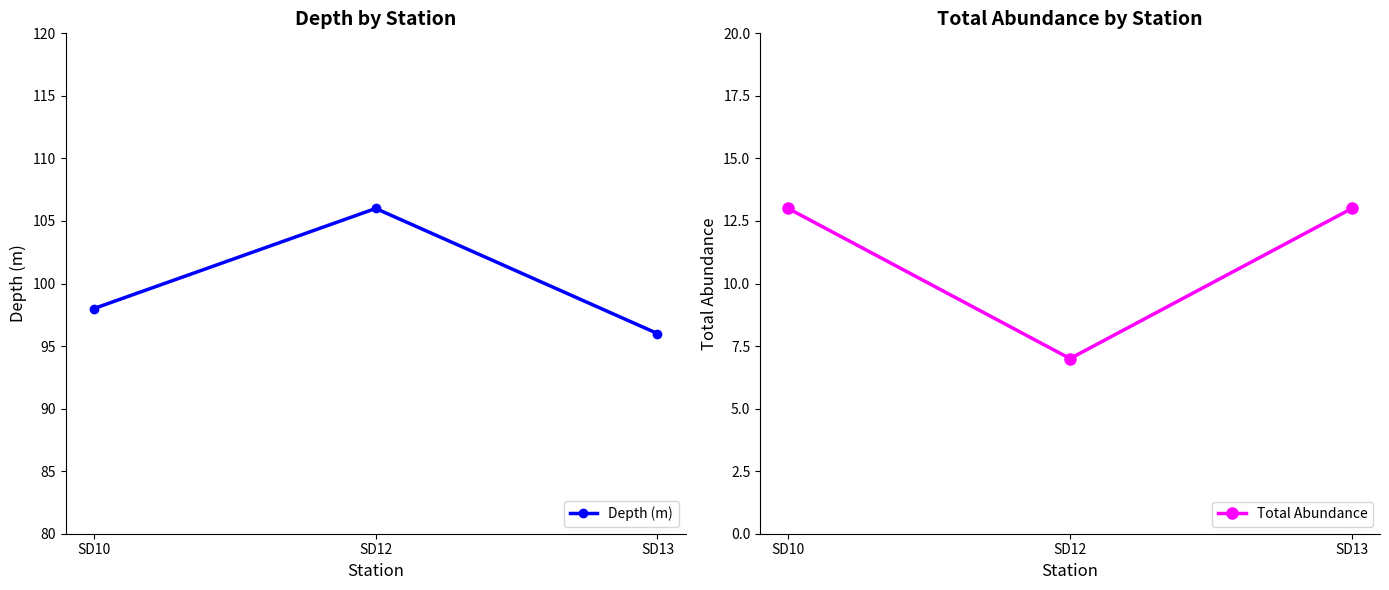

How many lines are shown in the chart?

2